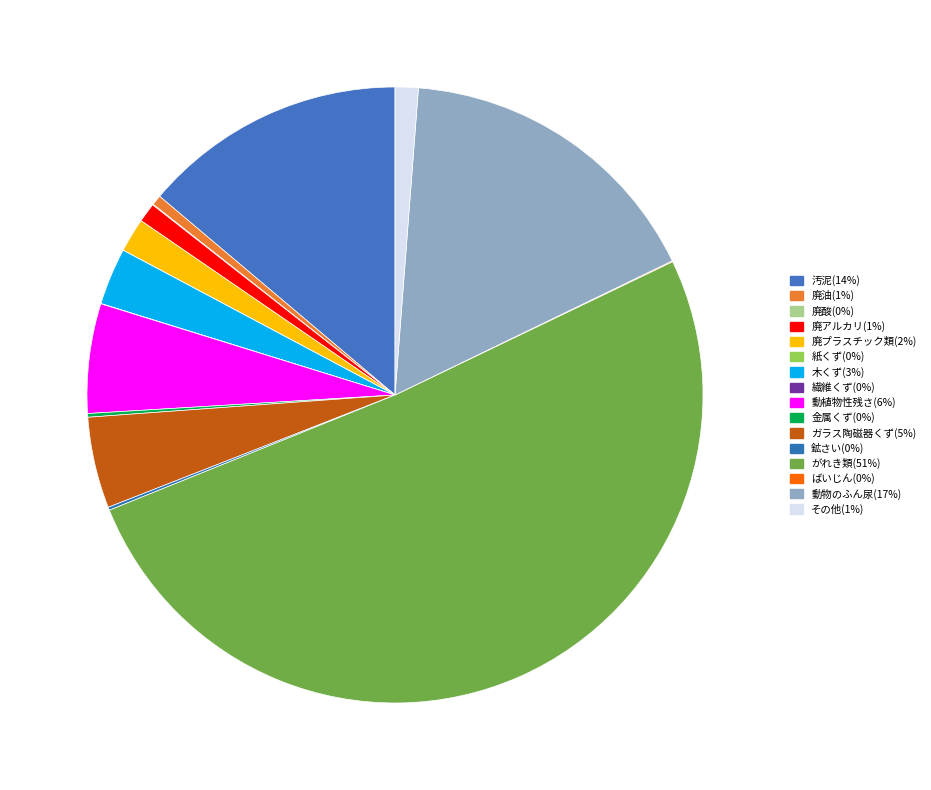

Which has a higher value, 紙くず or 廃酸?

廃酸